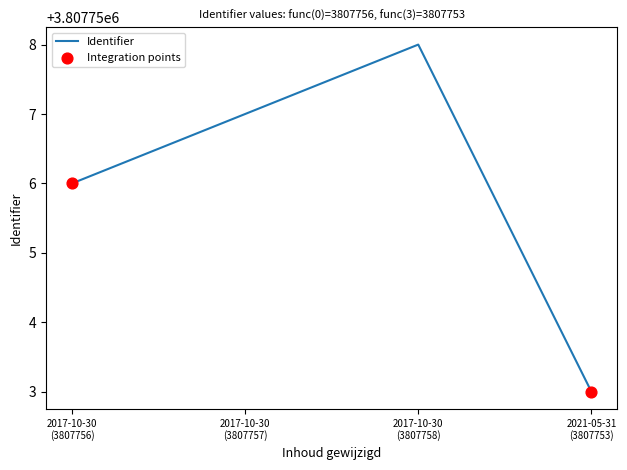

What is the minimum value shown in the chart?

3807753